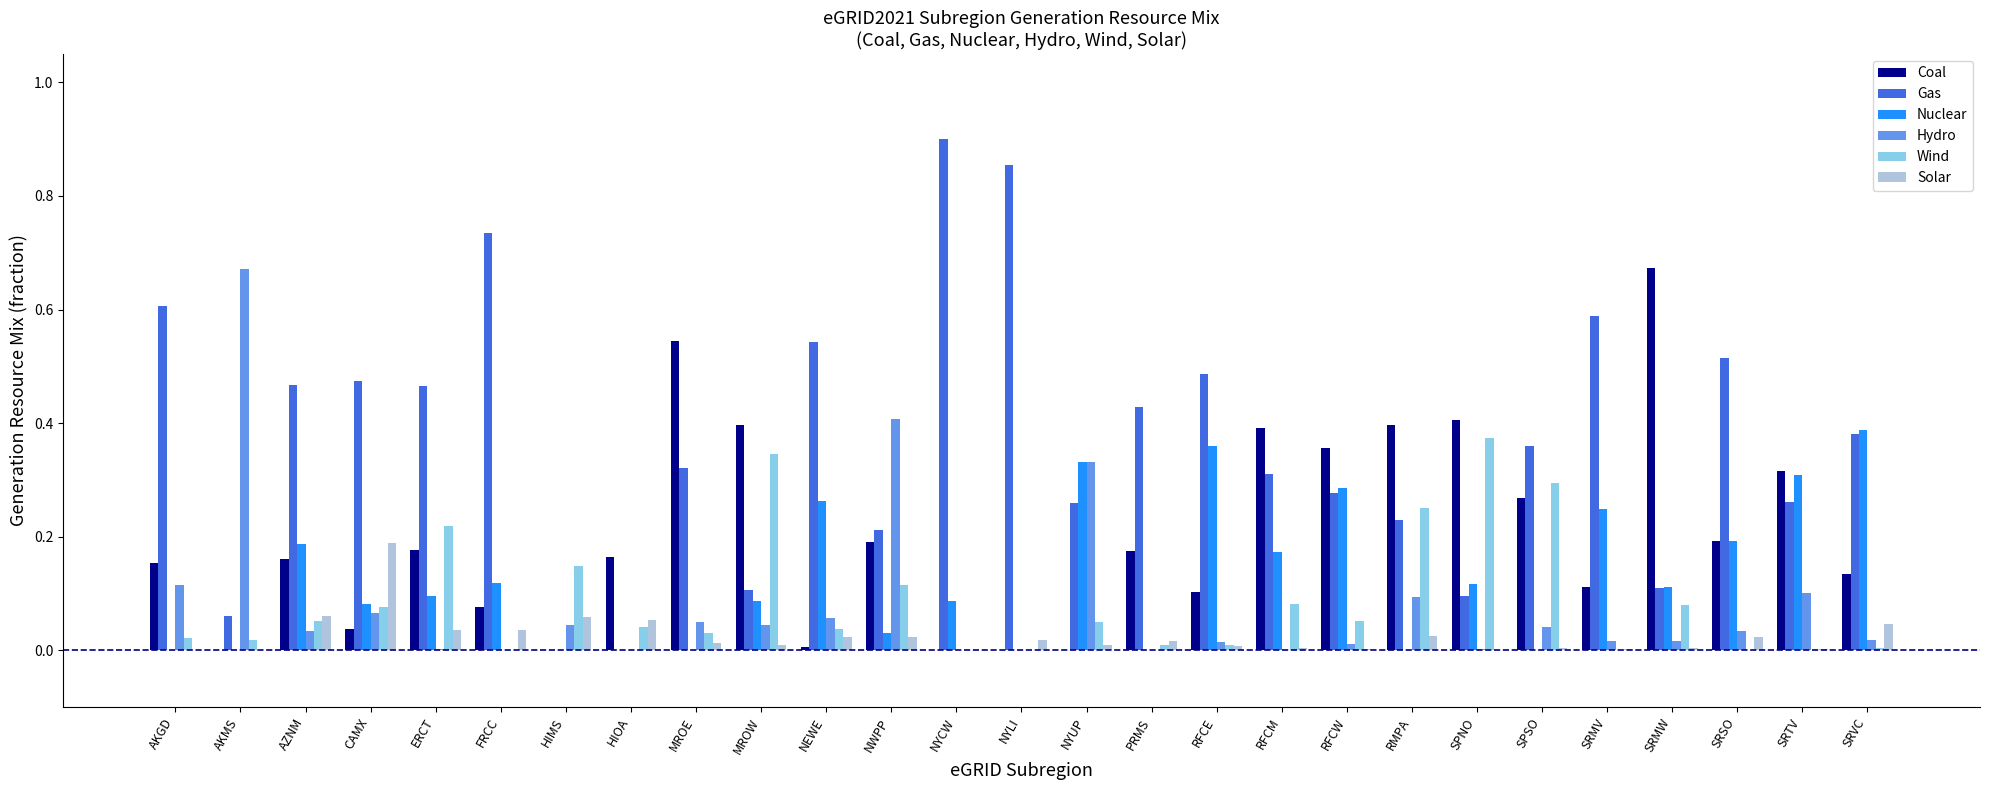

How many groups of bars are there?

27